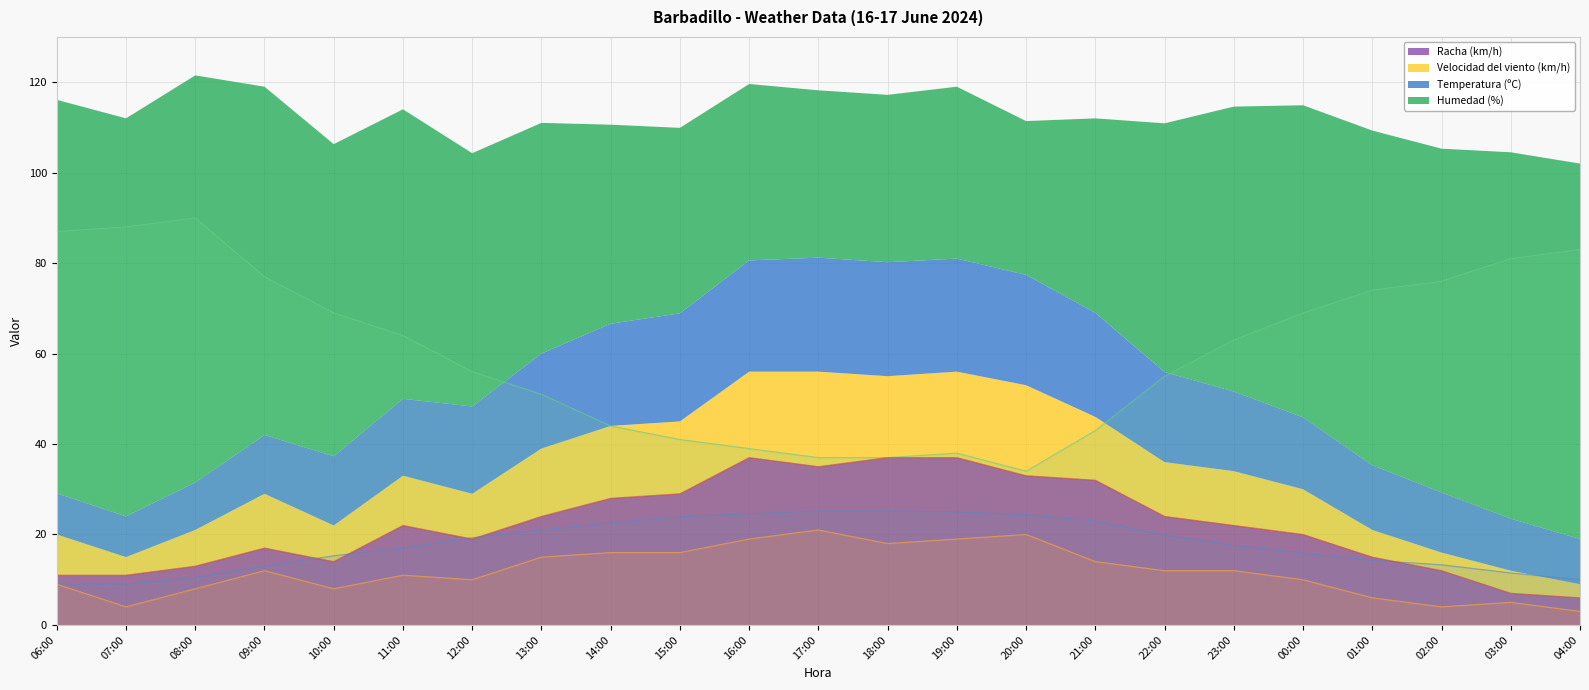

Where is Humedad (%) nearest to the value 62?

23:00